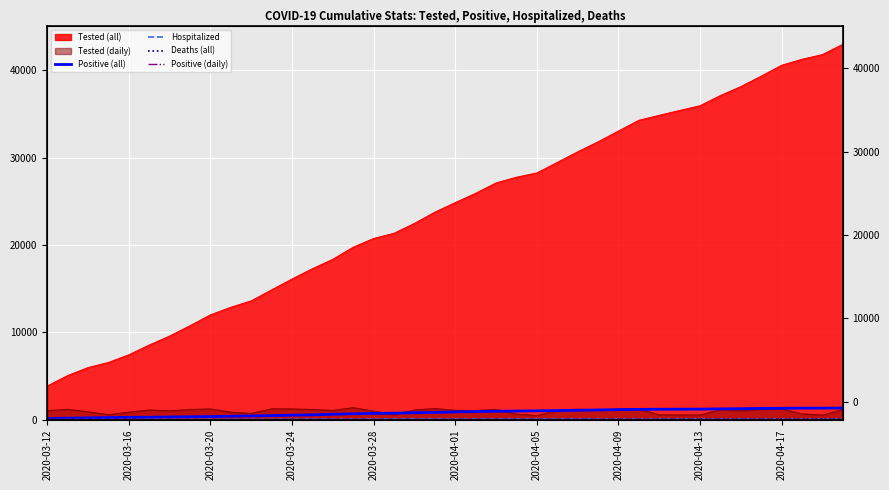

How many interior local valleys does the Hospitalized series have?

4